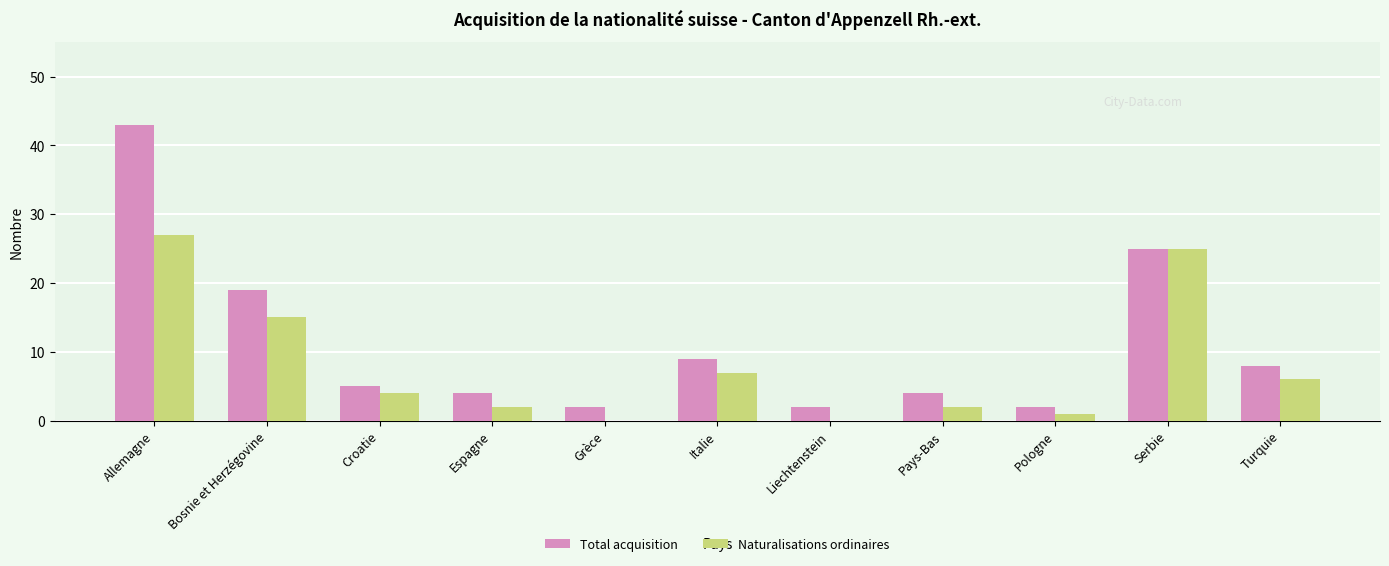

Reading left to right, what are all the values shown in this chart?

Total acquisition: 43	19	5	4	2	9	2	4	2	25	8
Naturalisations ordinaires: 27	15	4	2	0	7	0	2	1	25	6